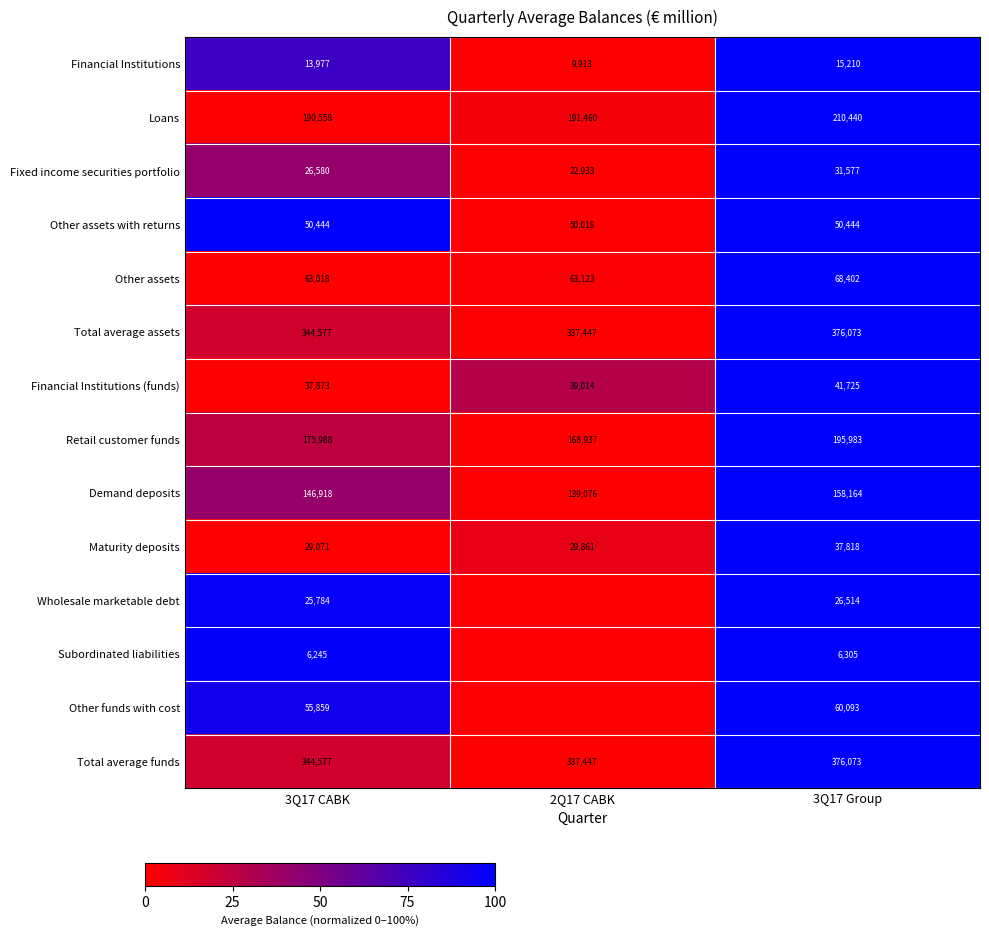

Rank the categories by Other assets value from highest to lowest.

3Q17 Group, 2Q17 CABK, 3Q17 CABK